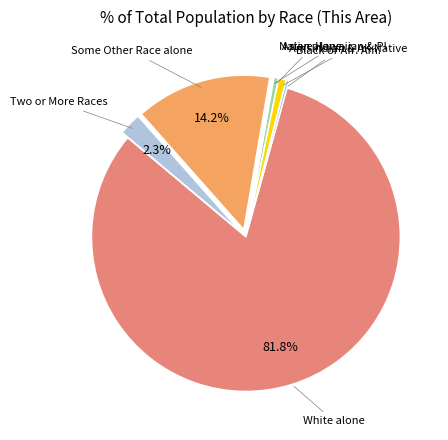

Does any single category account for the majority?

Yes